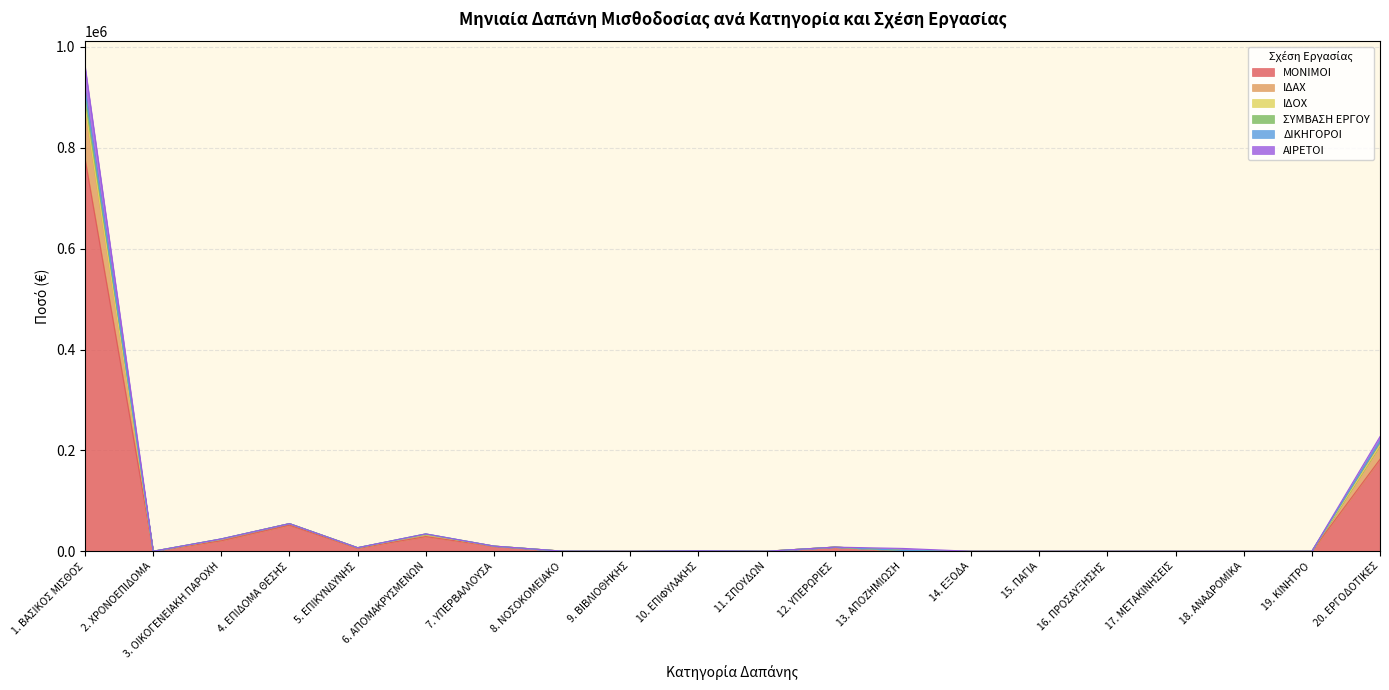

At how many categories does at least one series exceed 541831?

1